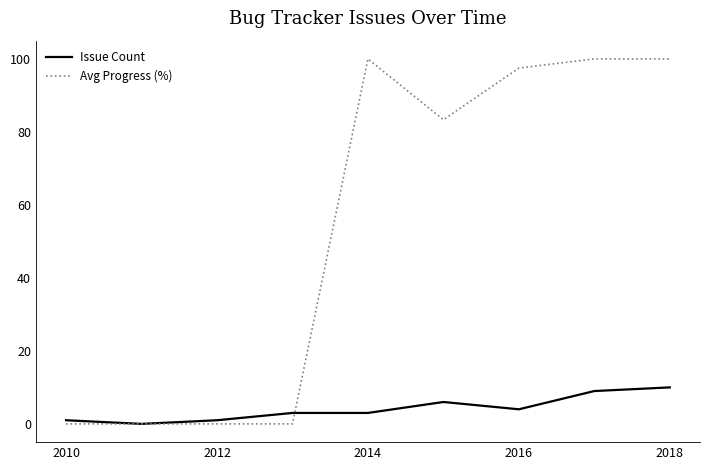

Which series has the largest total across all categories?

Avg Progress (%)